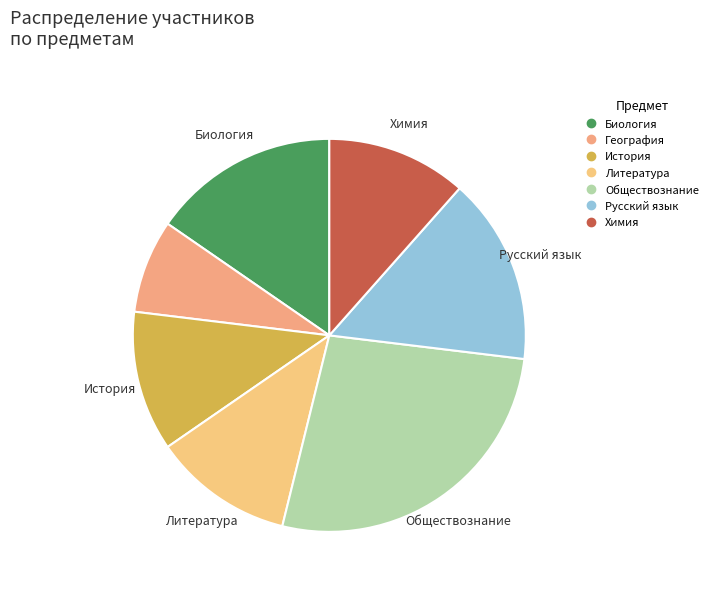

To the nearest percent, what is the difference between the largest and smallest slice percentages?

19%